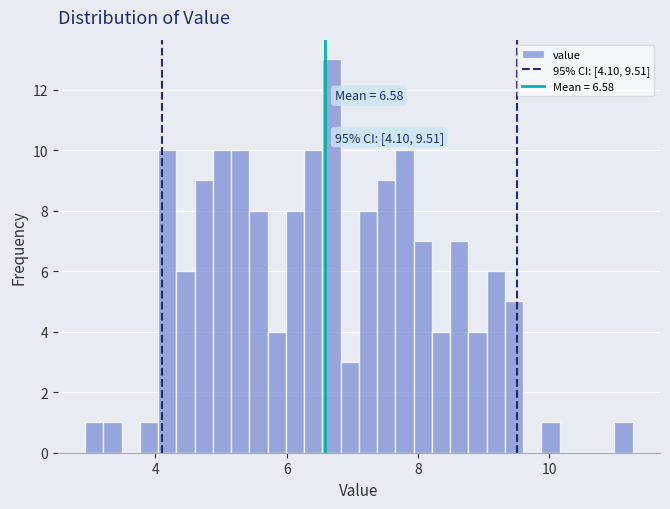

Around what value on the x-axis is the tallest bar? Give the approximate position of its centre, as read against the axis.

6.6